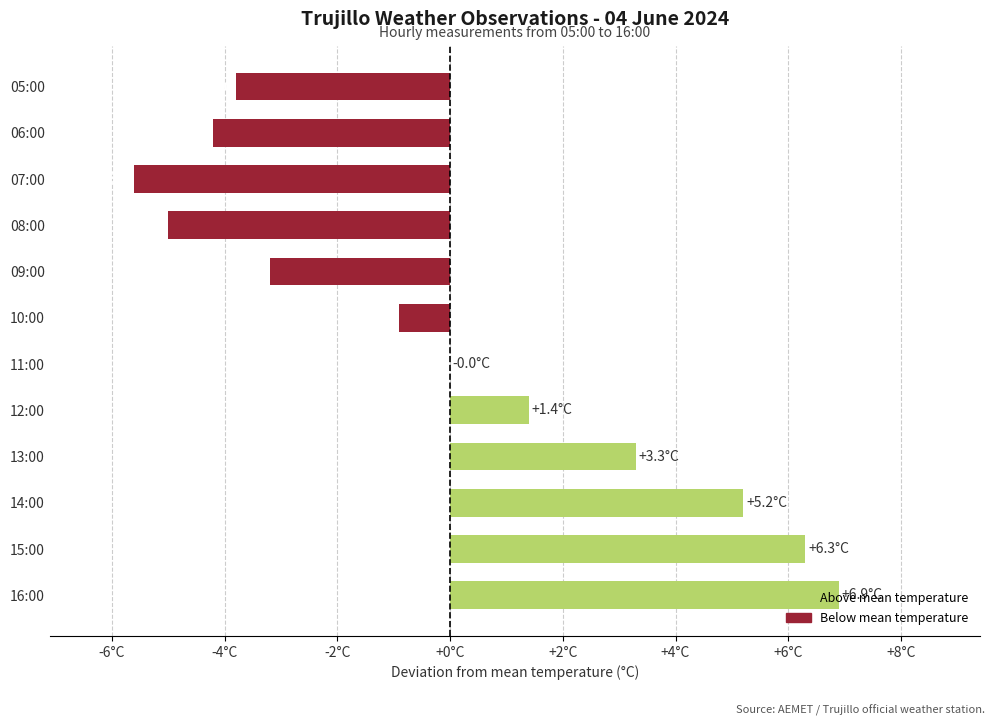

Are the bars horizontal?

Yes